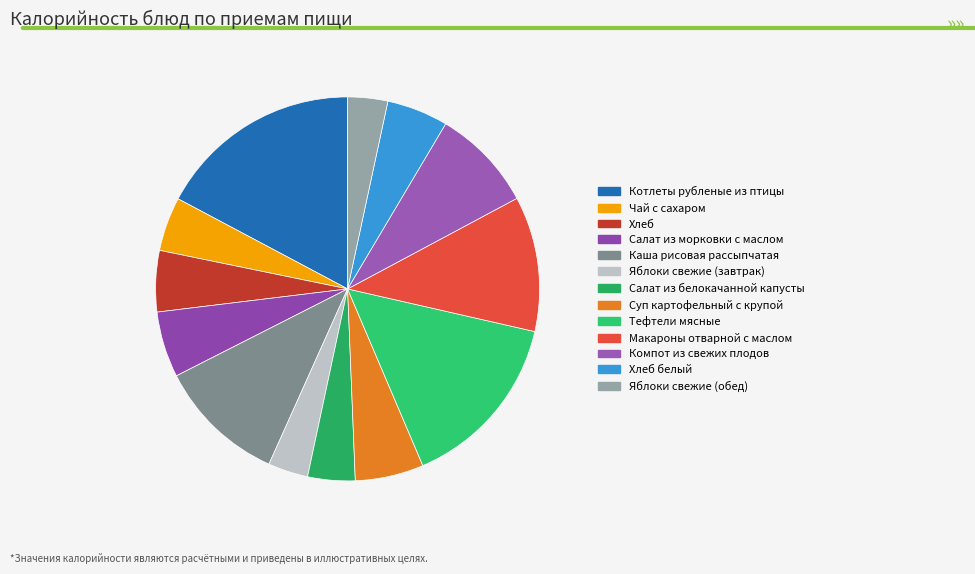

Which slice is the smallest?

Яблоки свежие (завтрак)